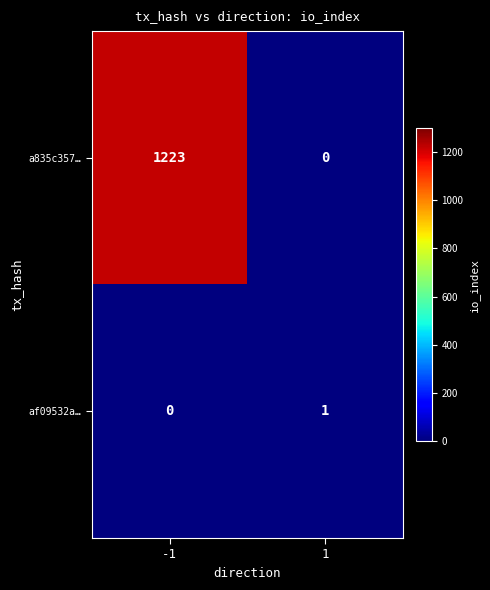

What is the greatest value displayed?

1223